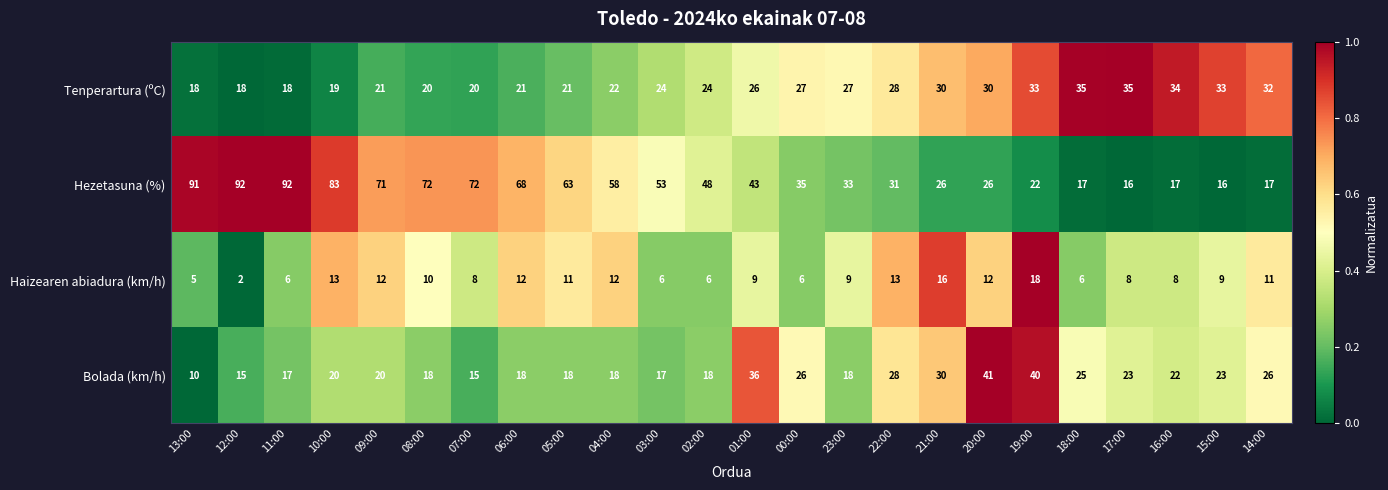

Which series has the largest total across all categories?

Hezetasuna (%)